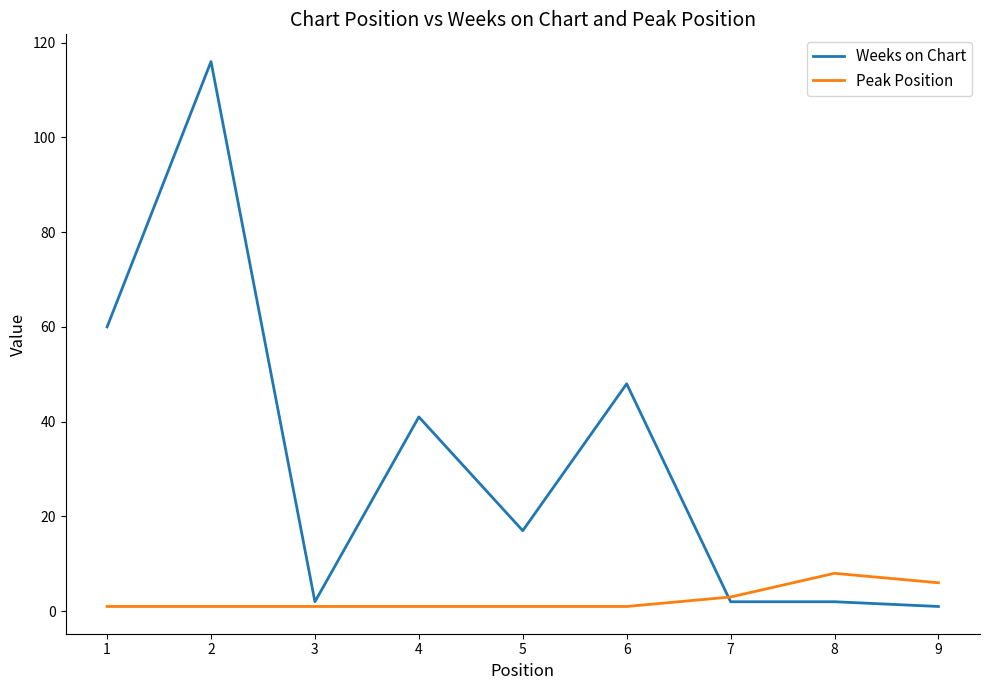

What is the maximum value for Weeks on Chart?

116